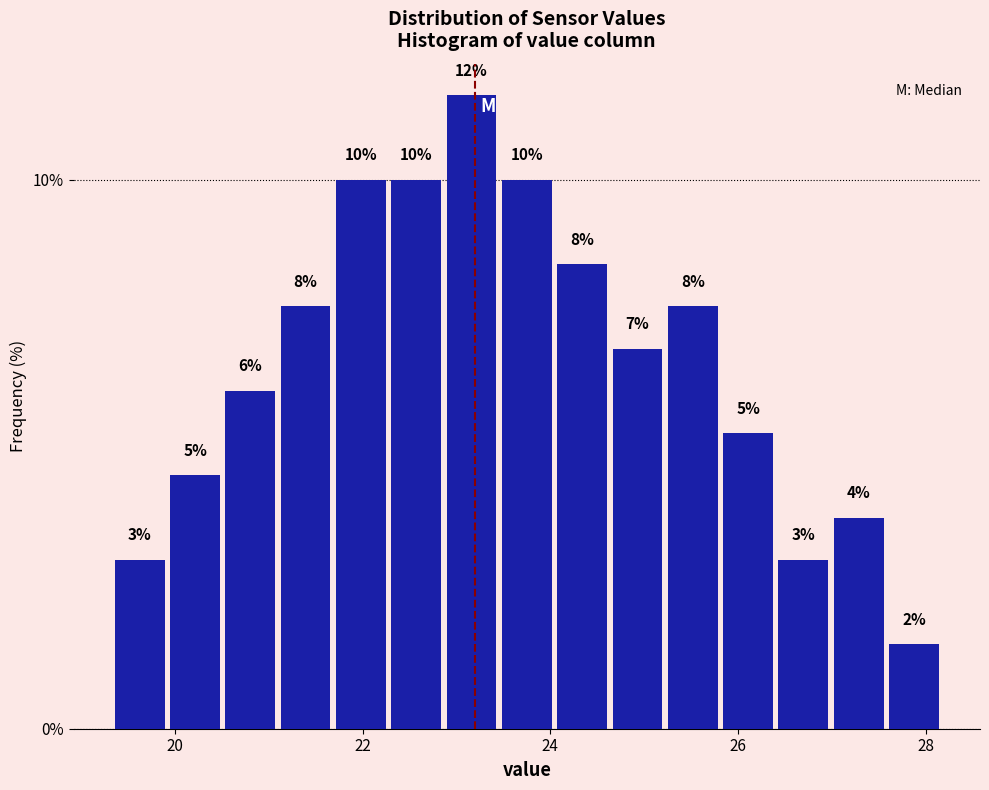

Around what value on the x-axis is the tallest bar? Give the approximate position of its centre, as read against the axis.

23.2